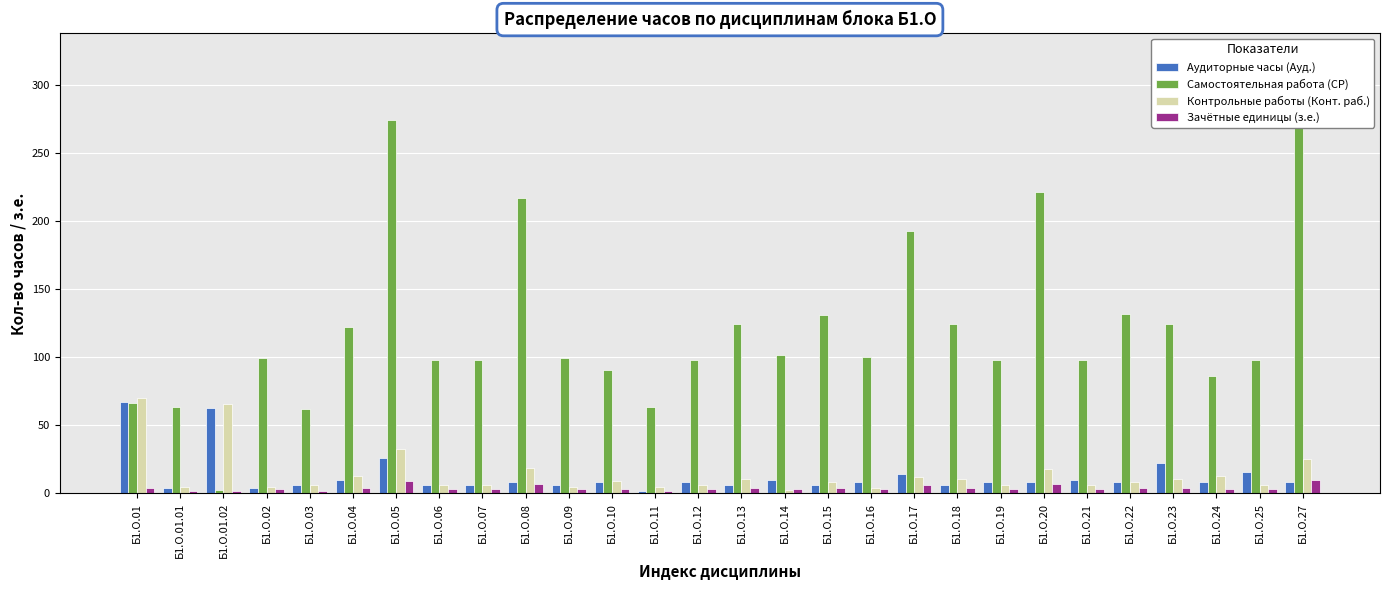

What is the total value across all series at Б1.О.05?

341.6